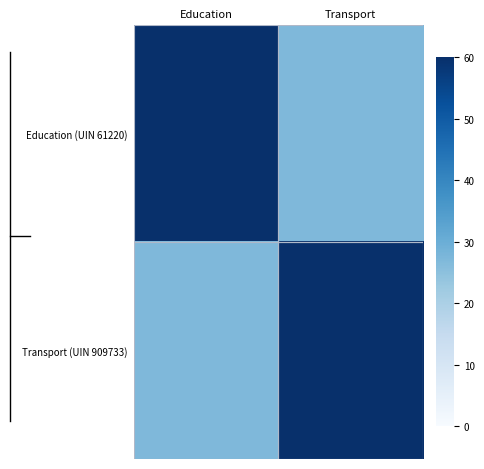

Between Education and Transport, which is larger?

Education